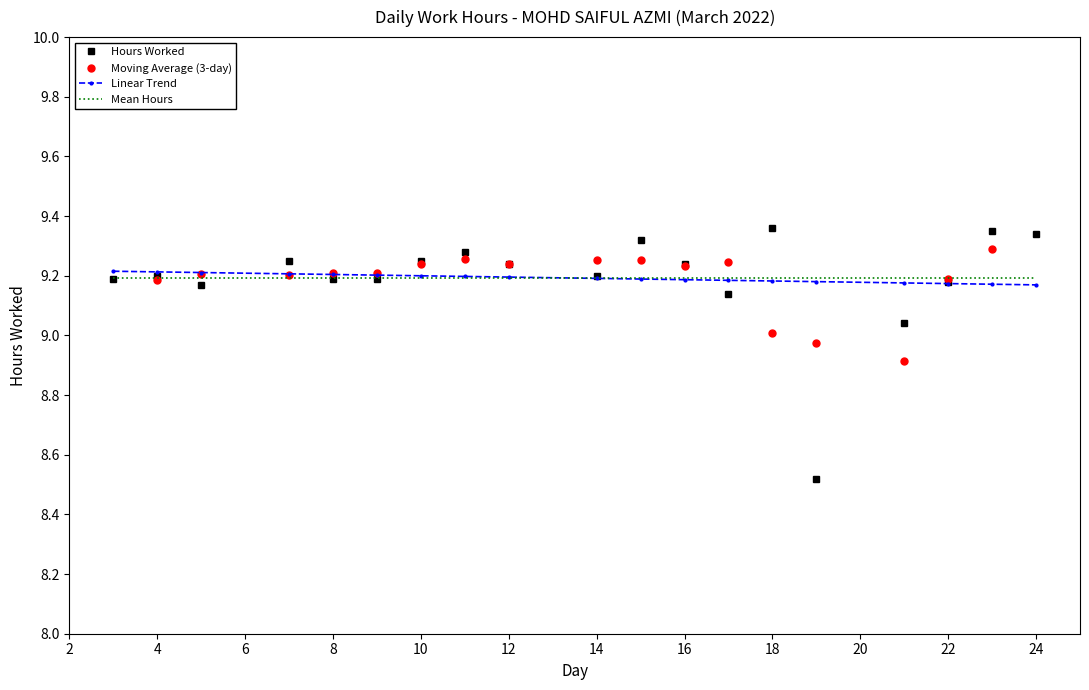

What are all the series names shown in the legend?

Hours Worked, Moving Average (3-day), Linear Trend, Mean Hours